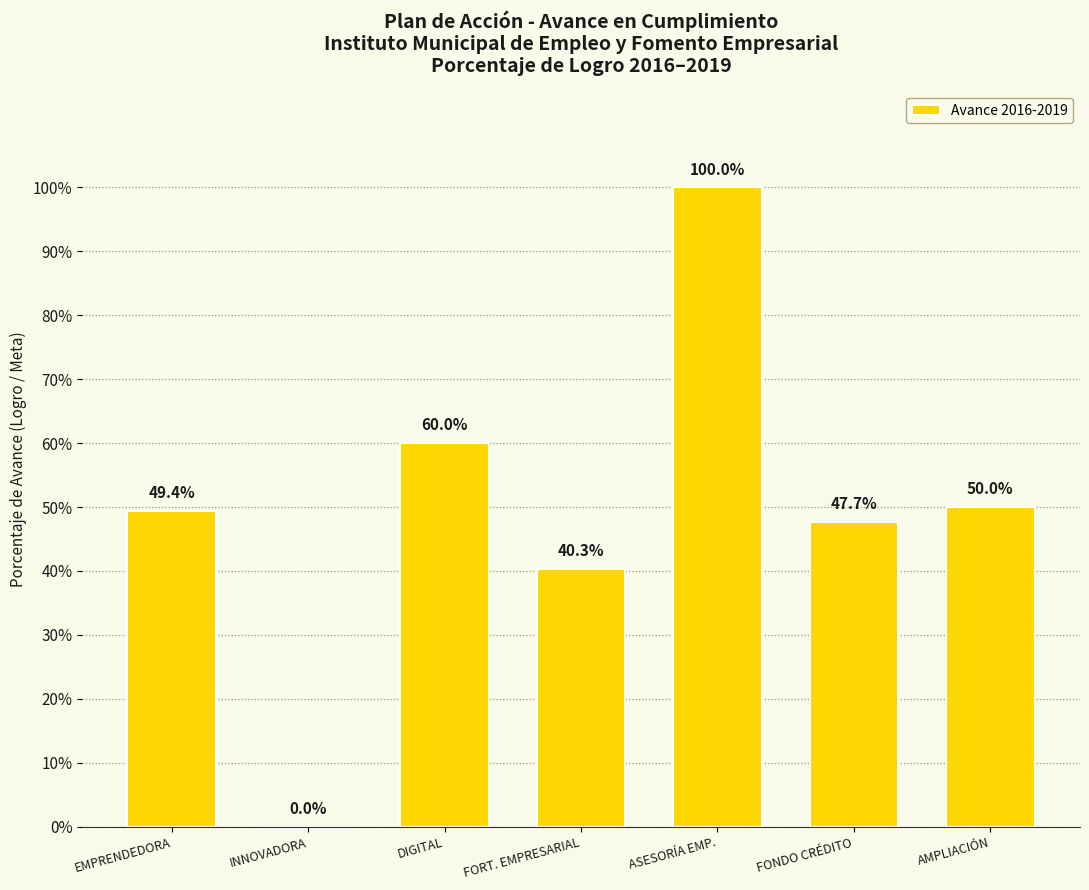

The value at EMPRENDEDORA is 0.5. True or false?

True